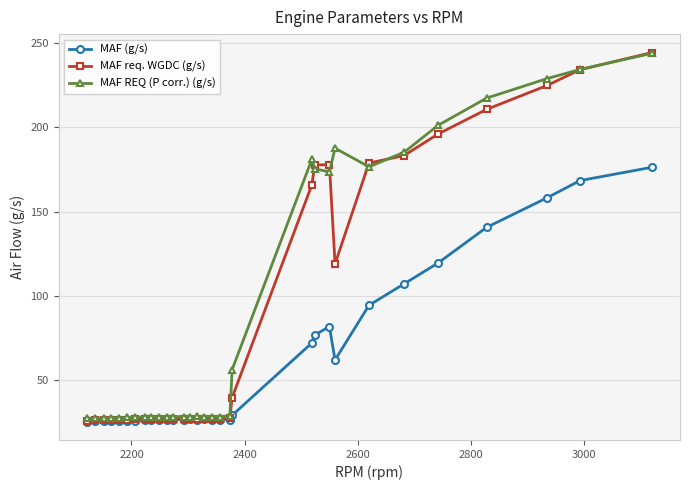

How many data points in MAF req. WGDC (g/s) are above 26?

28